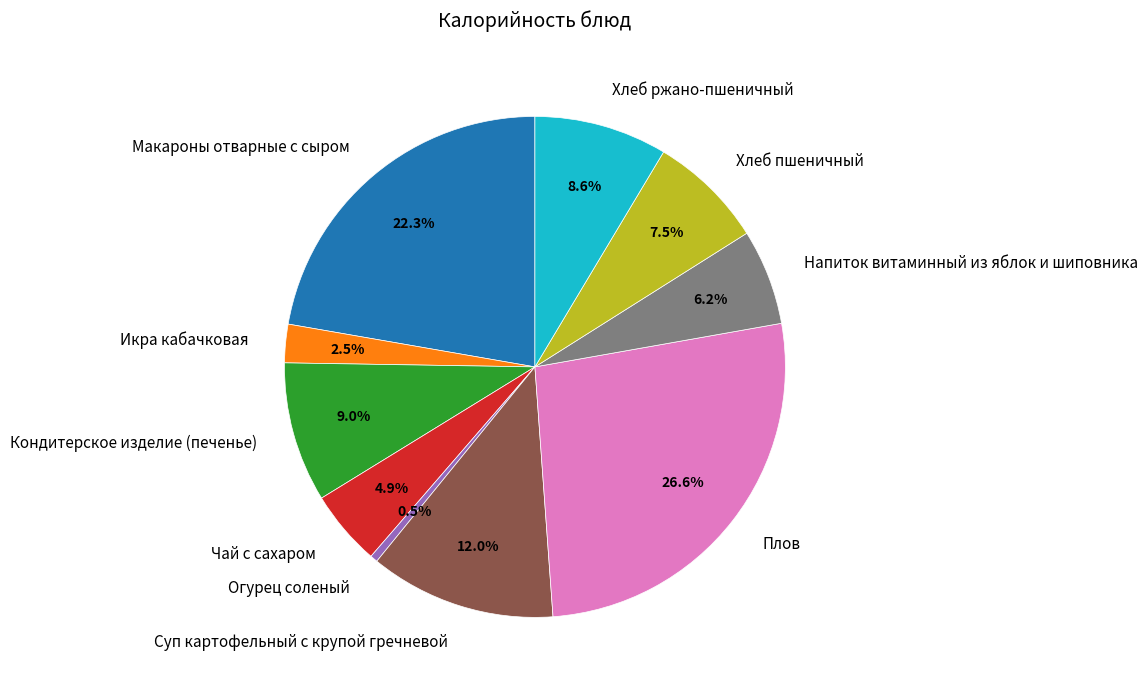

True or false: Хлеб ржано-пшеничный accounts for 9% of the total.

True